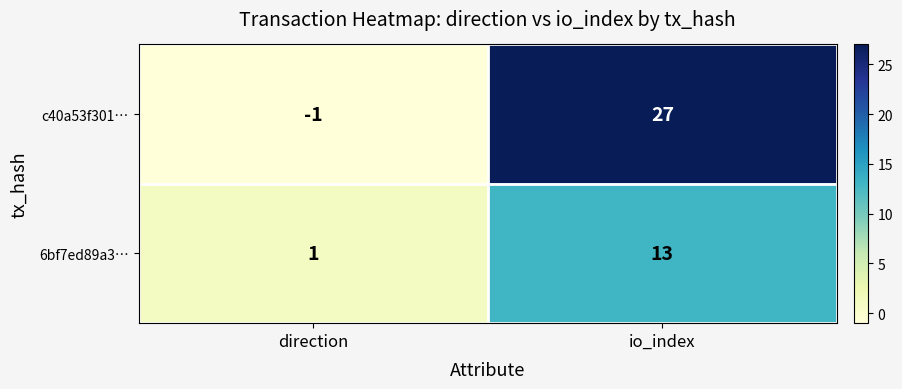

Which series has the largest range (max minus min)?

c40a53f301…